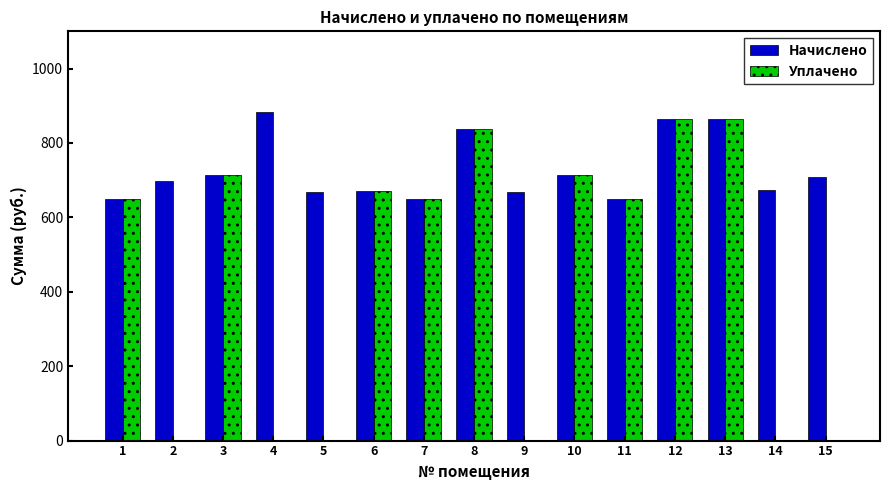

Are the bars horizontal?

No